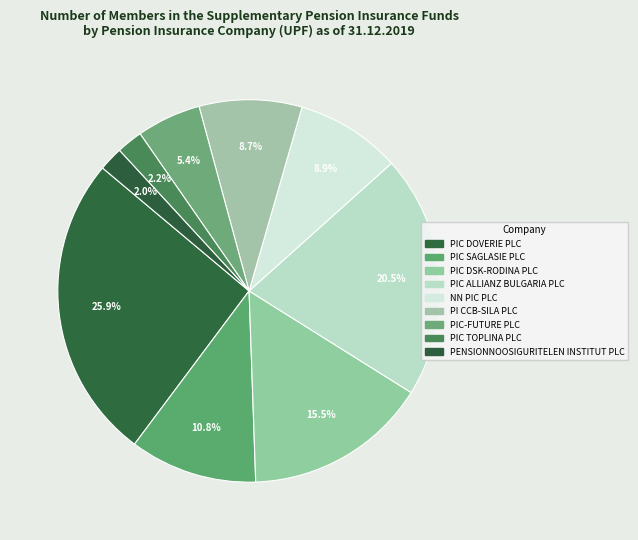

To the nearest percent, what is the difference between the largest and smallest slice percentages?

24%